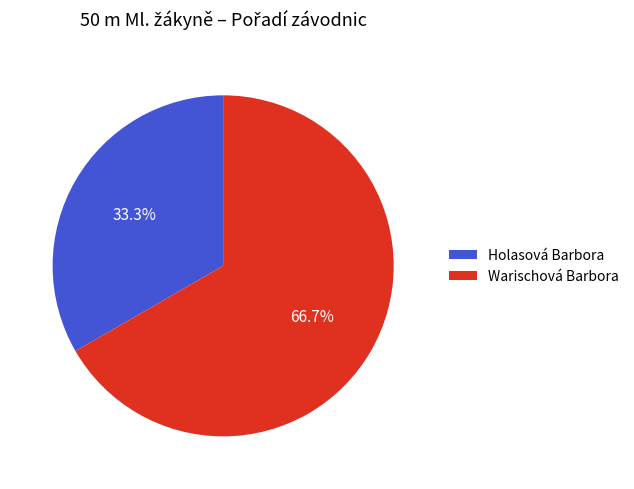

What percentage is NOT represented by Warischová Barbora?

33.3%